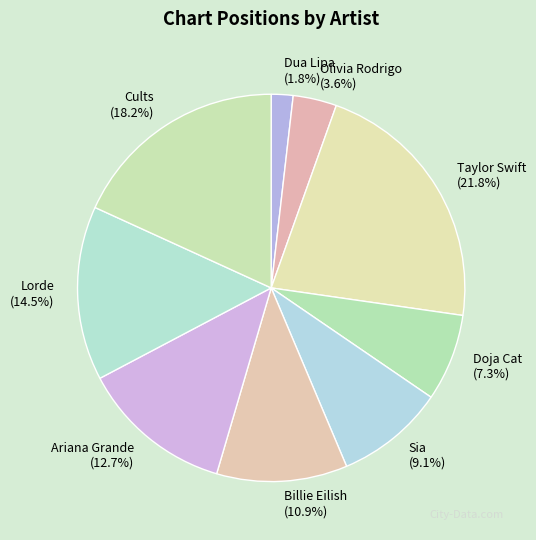

To the nearest percent, what percentage of the pie is Taylor Swift?

22%